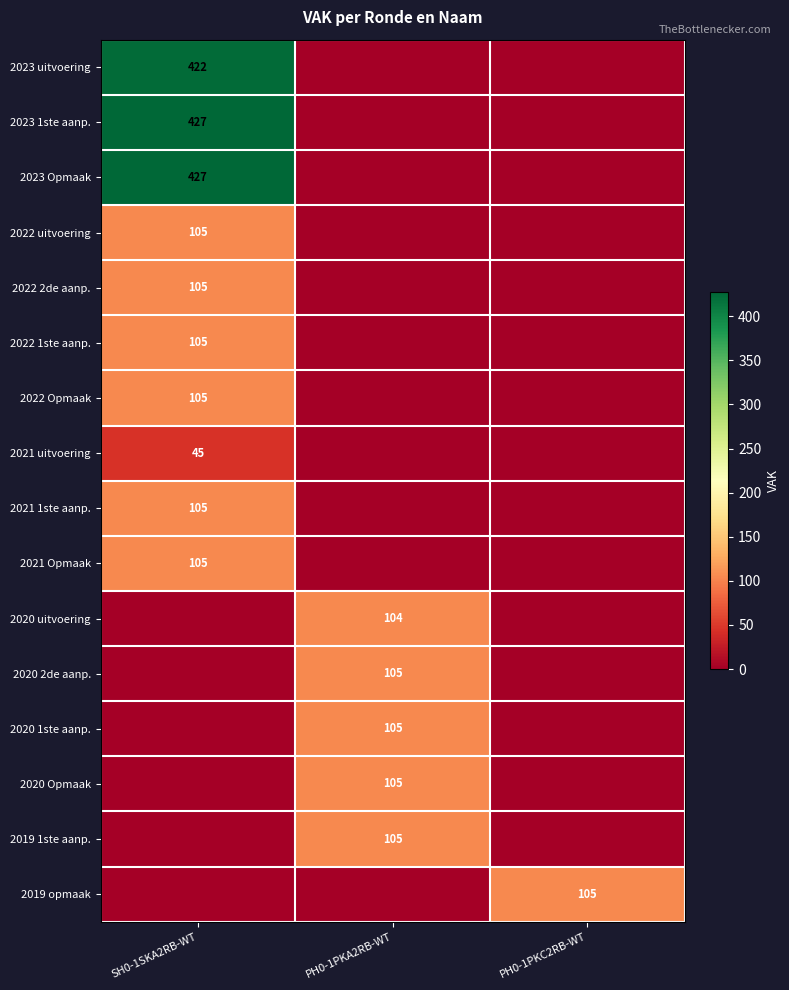

The 2019 opmaak series shows 42 at PH0-1PKC2RB-WT. True or false?

False